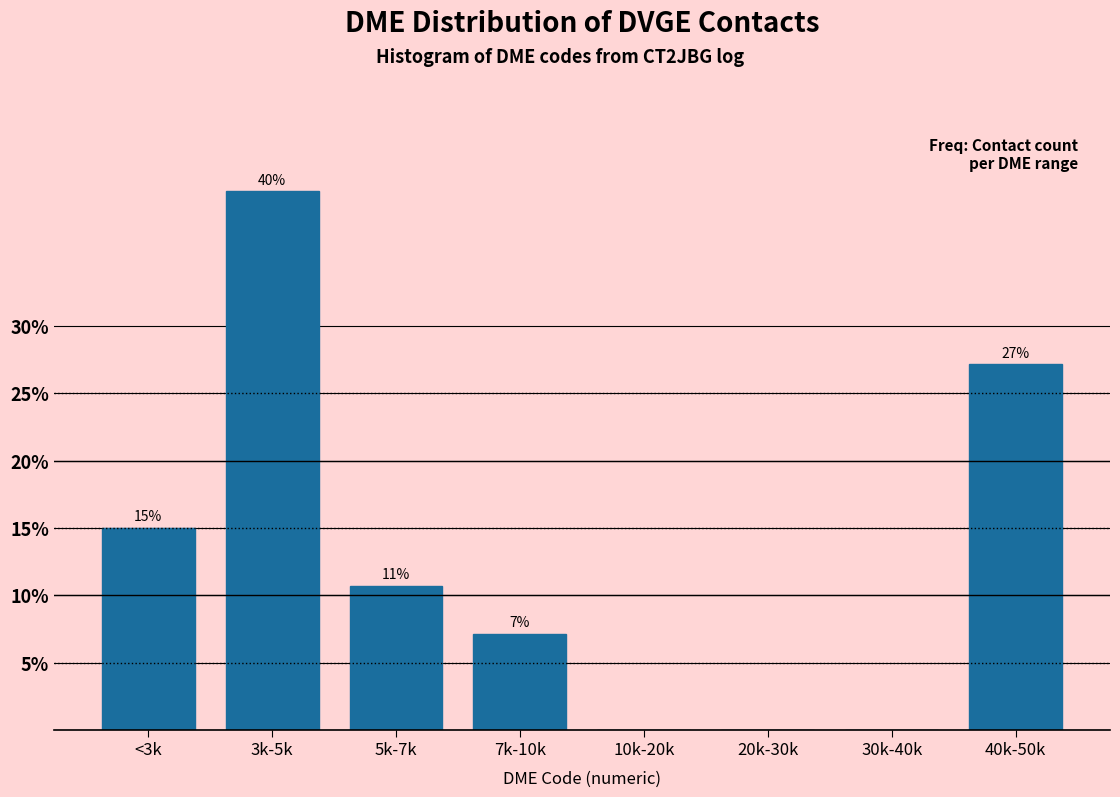

Are the bars horizontal?

No